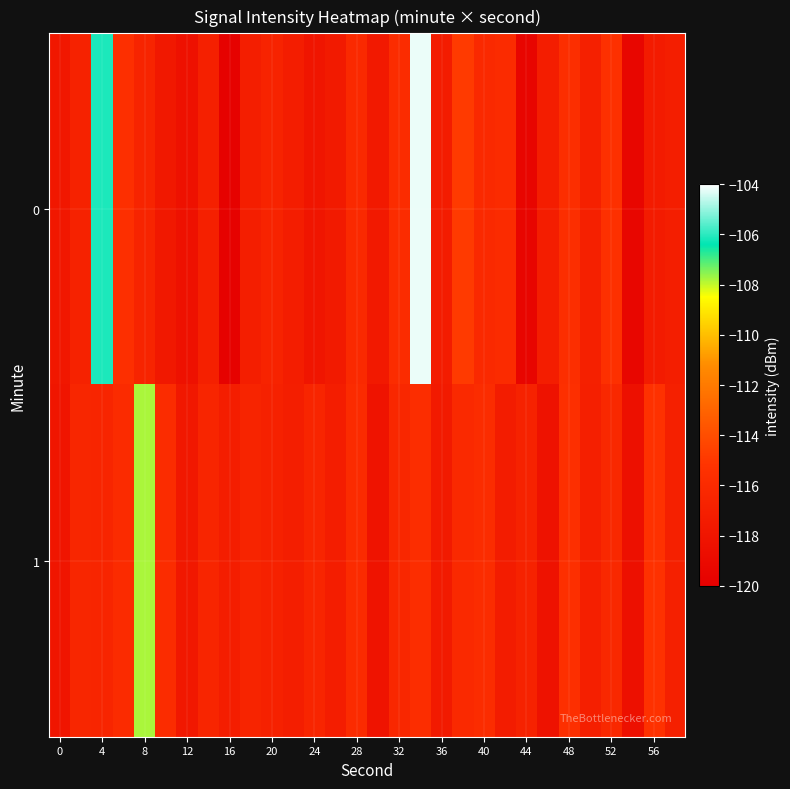

Reading right to left, list all the values displayed in this chart.

0: -117.2	-117.4	-119.3	-115.4	-116.9	-115.6	-117.2	-119.4	-115.9	-116.0	-114.9	-117.3	-104.2	-115.8	-117.6	-116.1	-117.5	-117.9	-117.2	-116.6	-117.1	-119.7	-117.0	-118.4	-117.7	-116.6	-115.5	-106.1	-116.7	-117.8
1: -116.9	-115.3	-118.4	-116.2	-117.0	-115.5	-118.2	-116.7	-117.3	-115.8	-116.1	-117.5	-115.7	-116.3	-118.1	-115.9	-117.2	-116.5	-117.1	-116.8	-116.5	-117.2	-116.5	-117.7	-115.8	-107.8	-115.9	-116.4	-116.3	-118.0